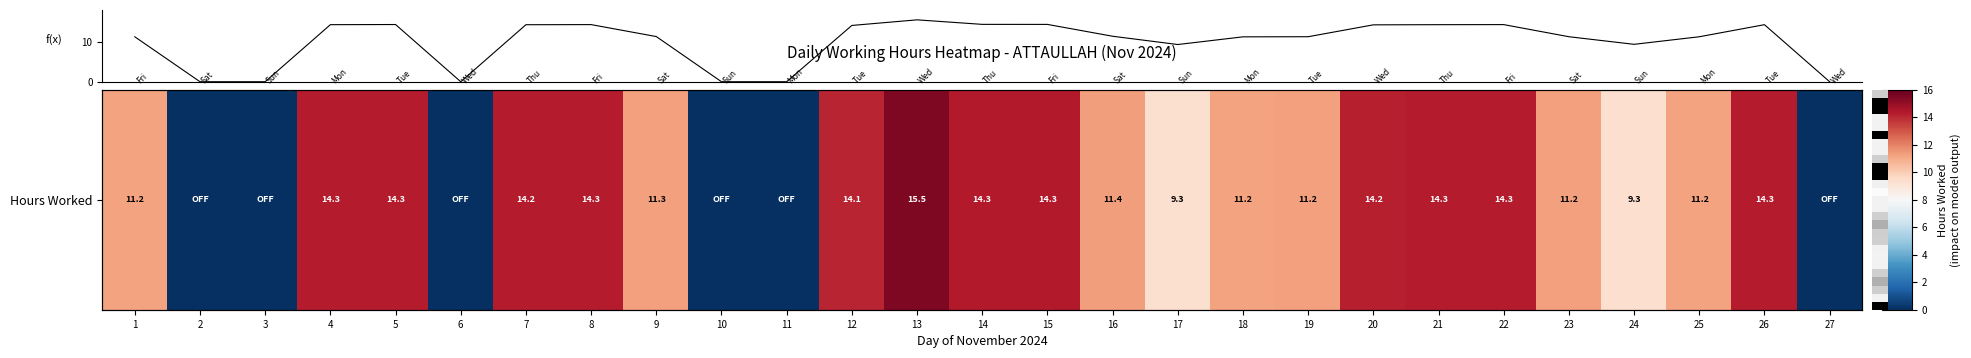

What is the maximum value shown in the chart?

15.5